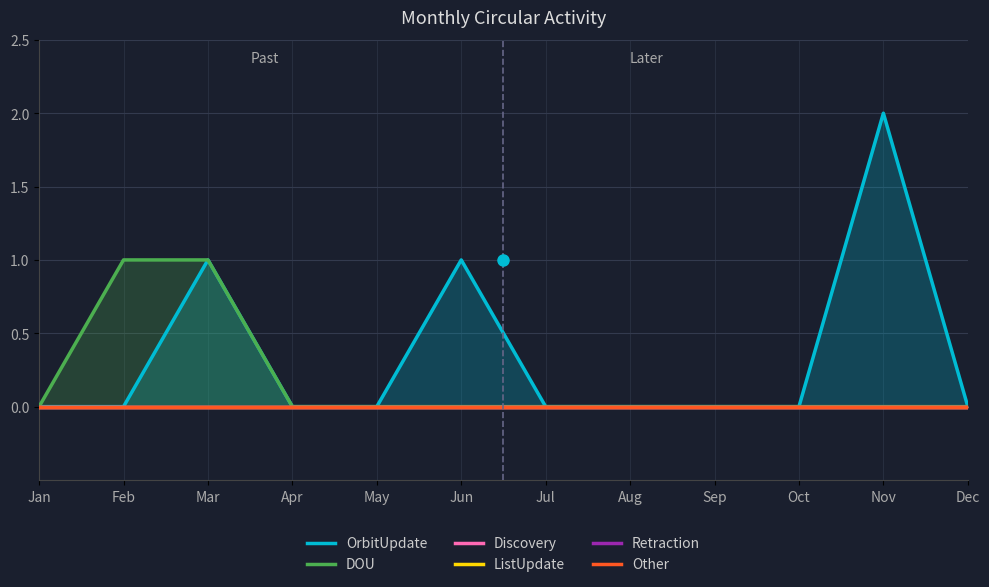

True or false: OrbitUpdate has a value of 0 at Oct.

True